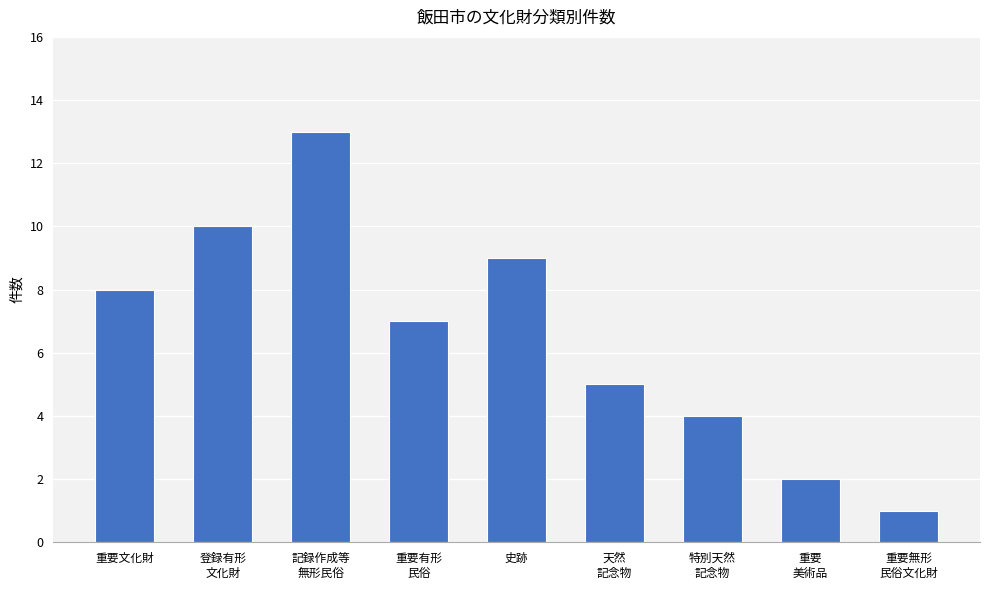

Reading left to right, what are all the values shown in this chart?

重要文化財=8	登録有形
文化財=10	記録作成等
無形民俗=13	重要有形
民俗=7	史跡=9	天然
記念物=5	特別天然
記念物=4	重要
美術品=2	重要無形
民俗文化財=1